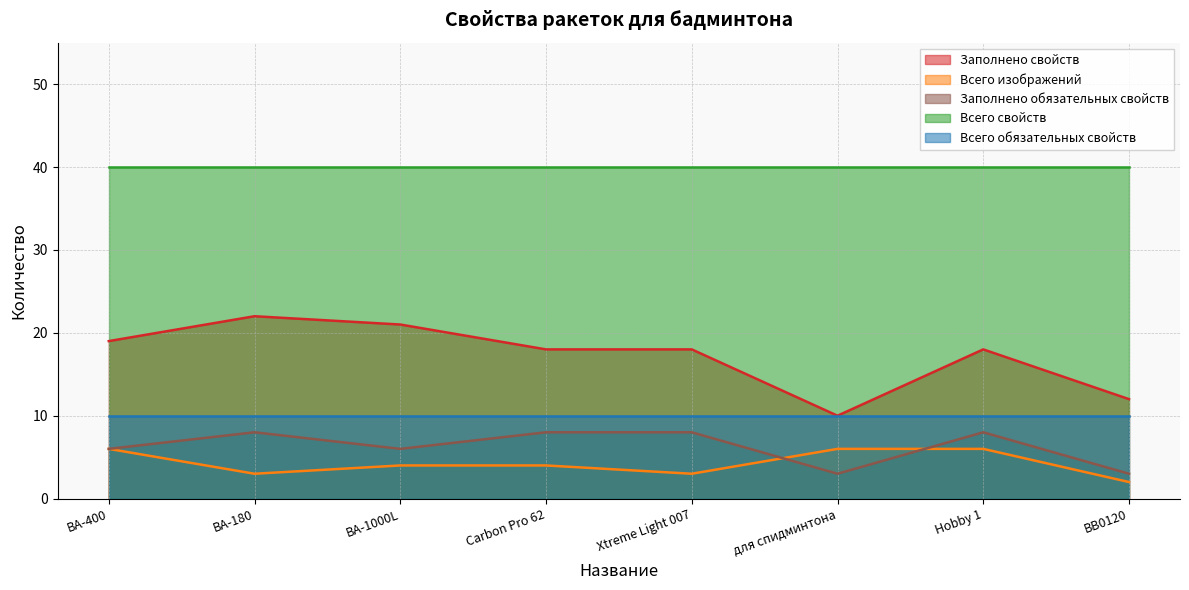

Count the number of categories in the chart.

8